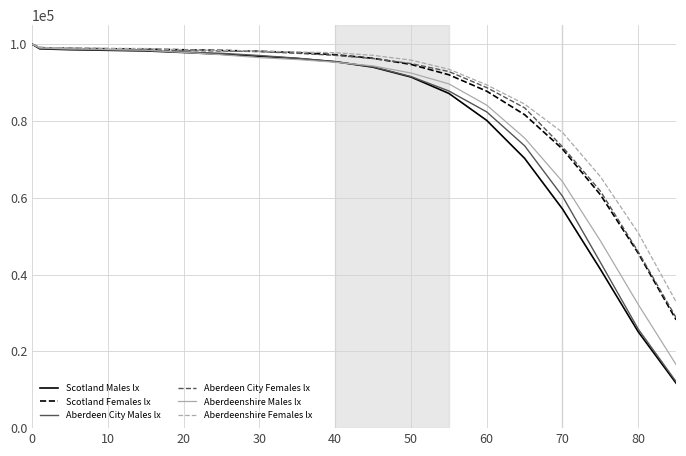

What is the smallest value displayed?

11705